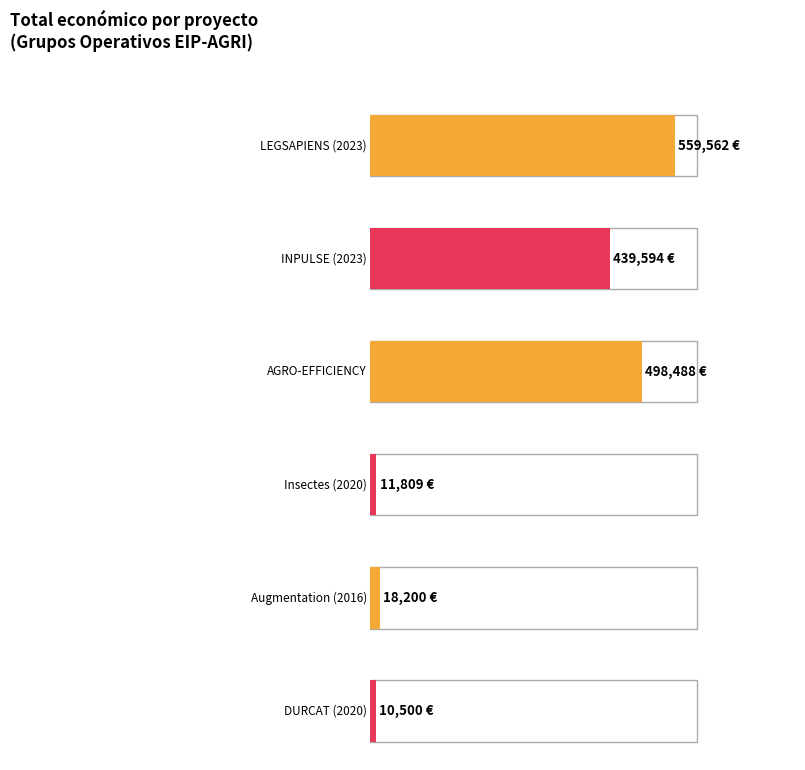

At which label is the value closest to 285031?

INPULSE (2023)